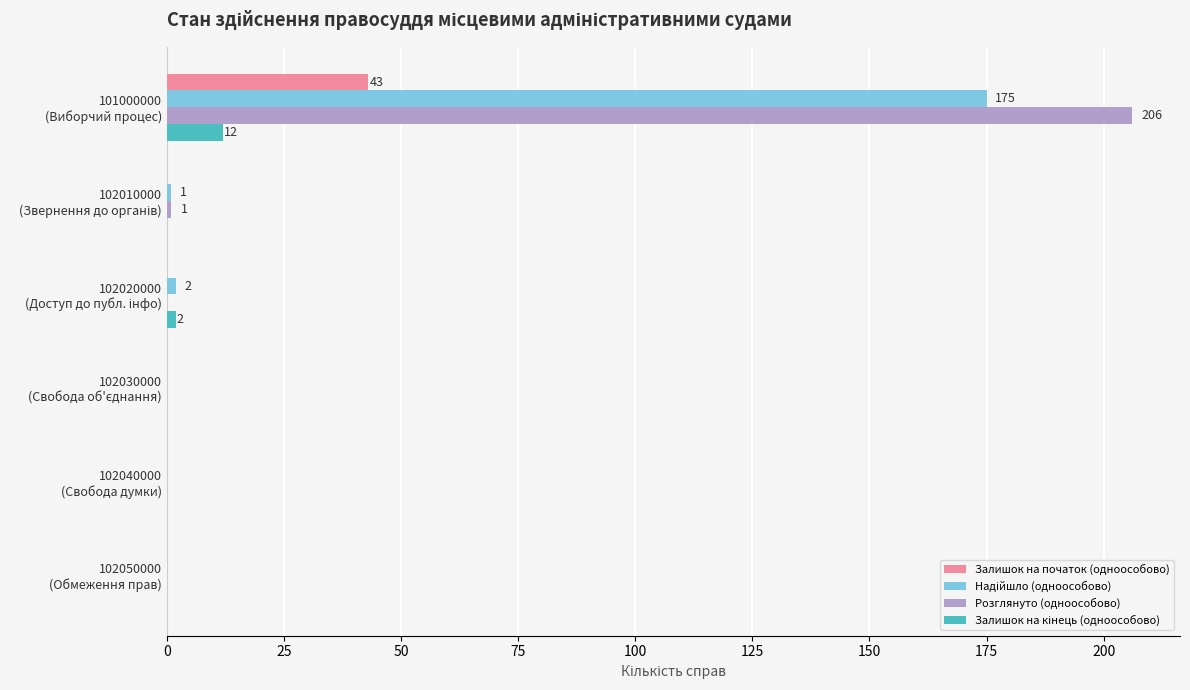

What is the maximum value shown in the chart?

206